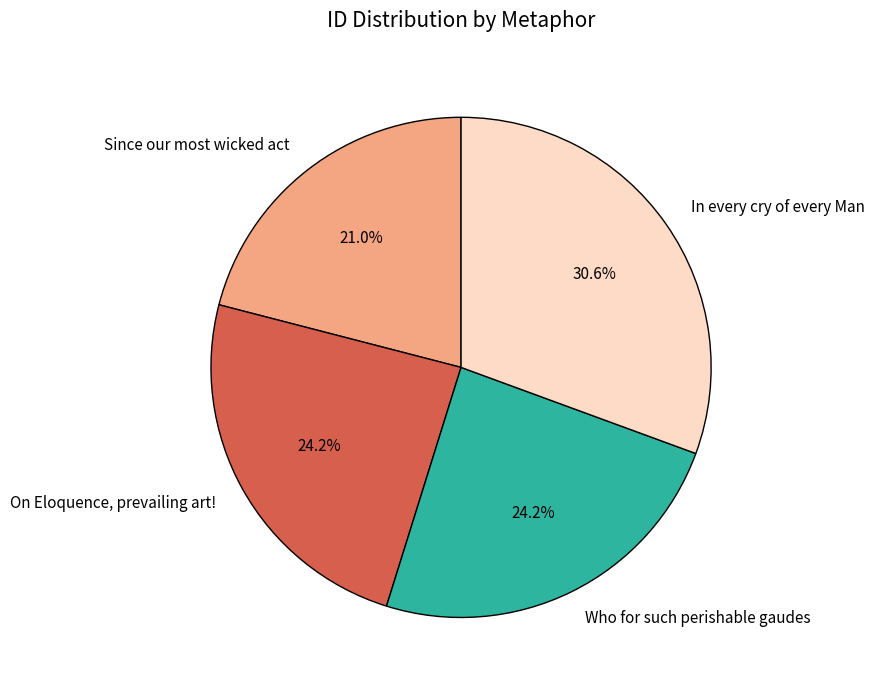

What is the smallest slice in the pie chart?

Since our most wicked act